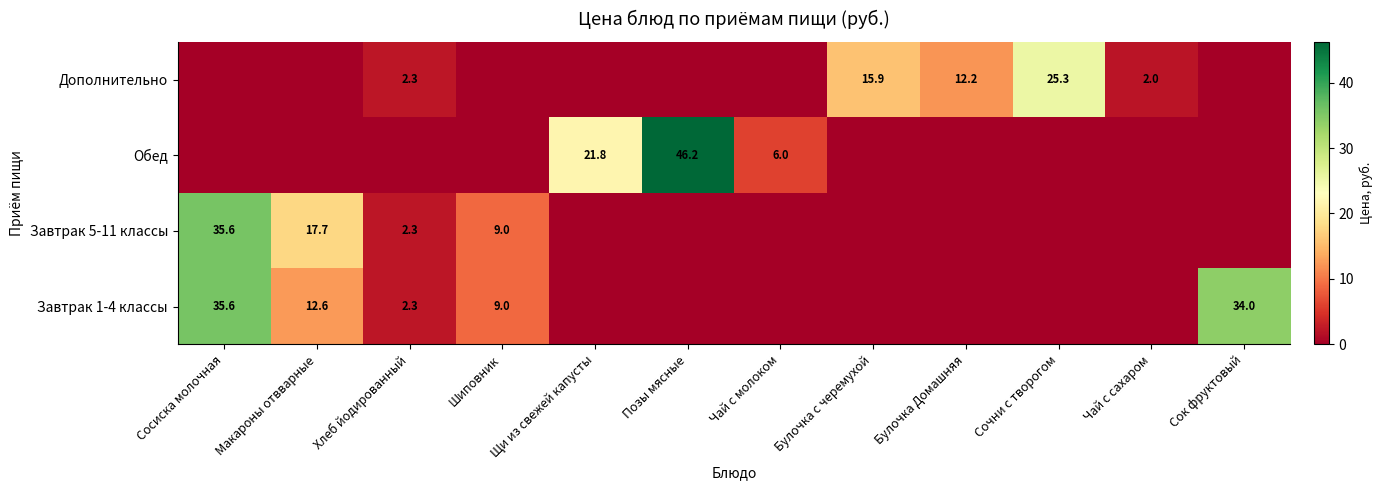

Is the value of Обед at Чай с молоком greater than the value of Дополнительно at Сочни с творогом?

No